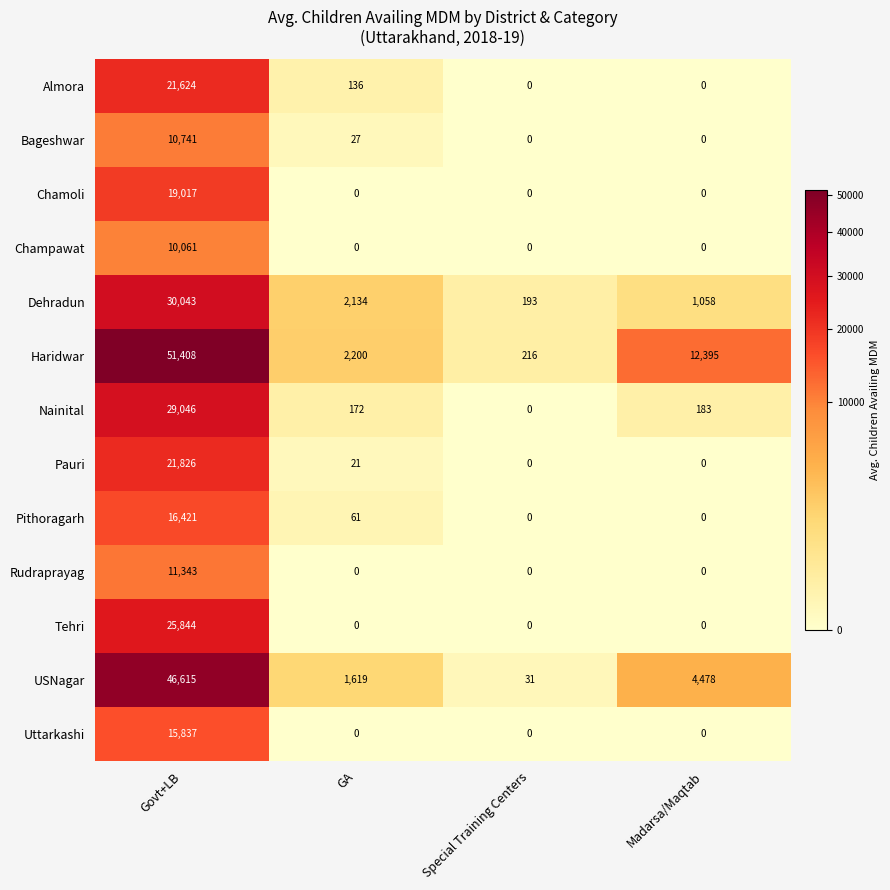

Where is Nainital nearest to the value 14523?

Madarsa/Maqtab